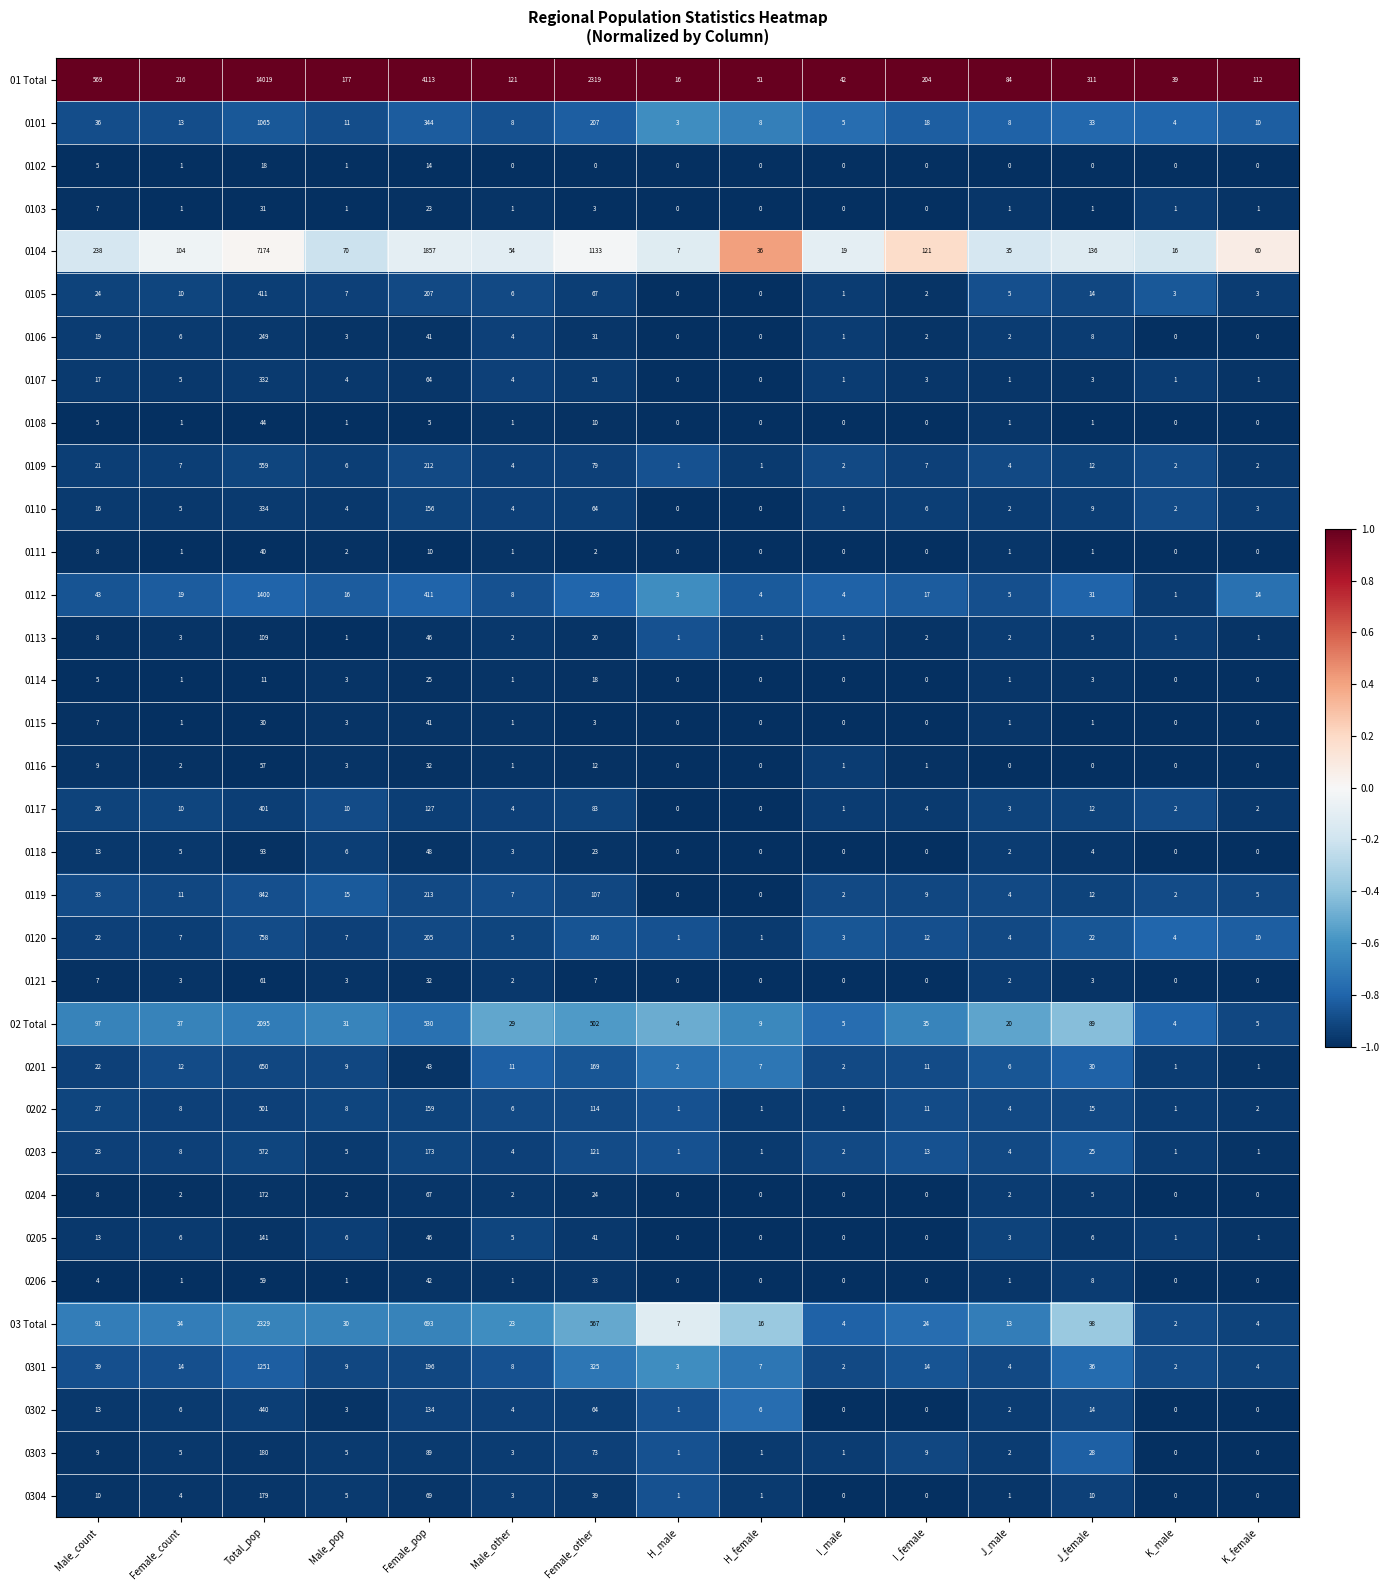

Rank the categories by 01 Total value from lowest to highest.

H_male, K_male, I_male, H_female, J_male, K_female, Male_other, Male_pop, I_female, Female_count, J_female, Male_count, Female_other, Female_pop, Total_pop